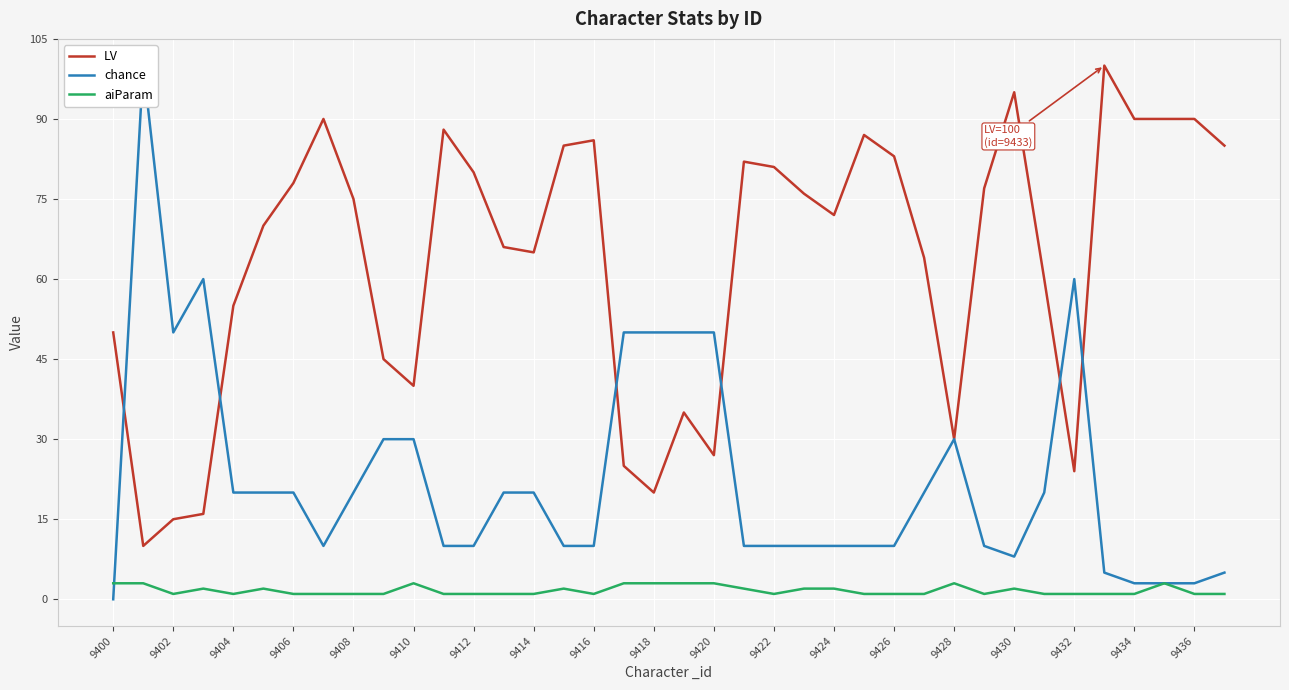

Count the aiParam values in the range 1 to 2.

29